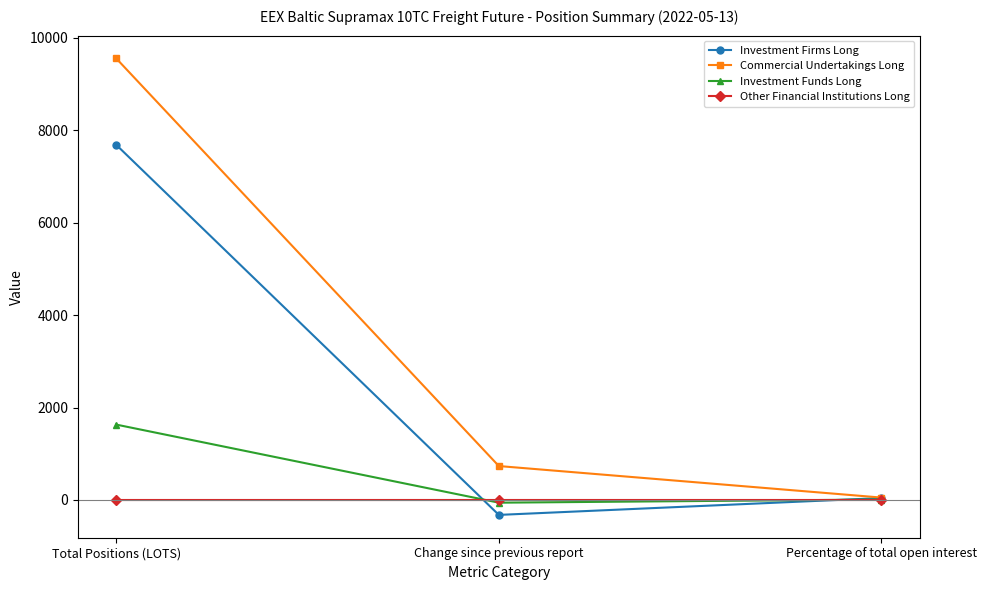

What is the total value across all series at Percentage of total open interest?

100.0